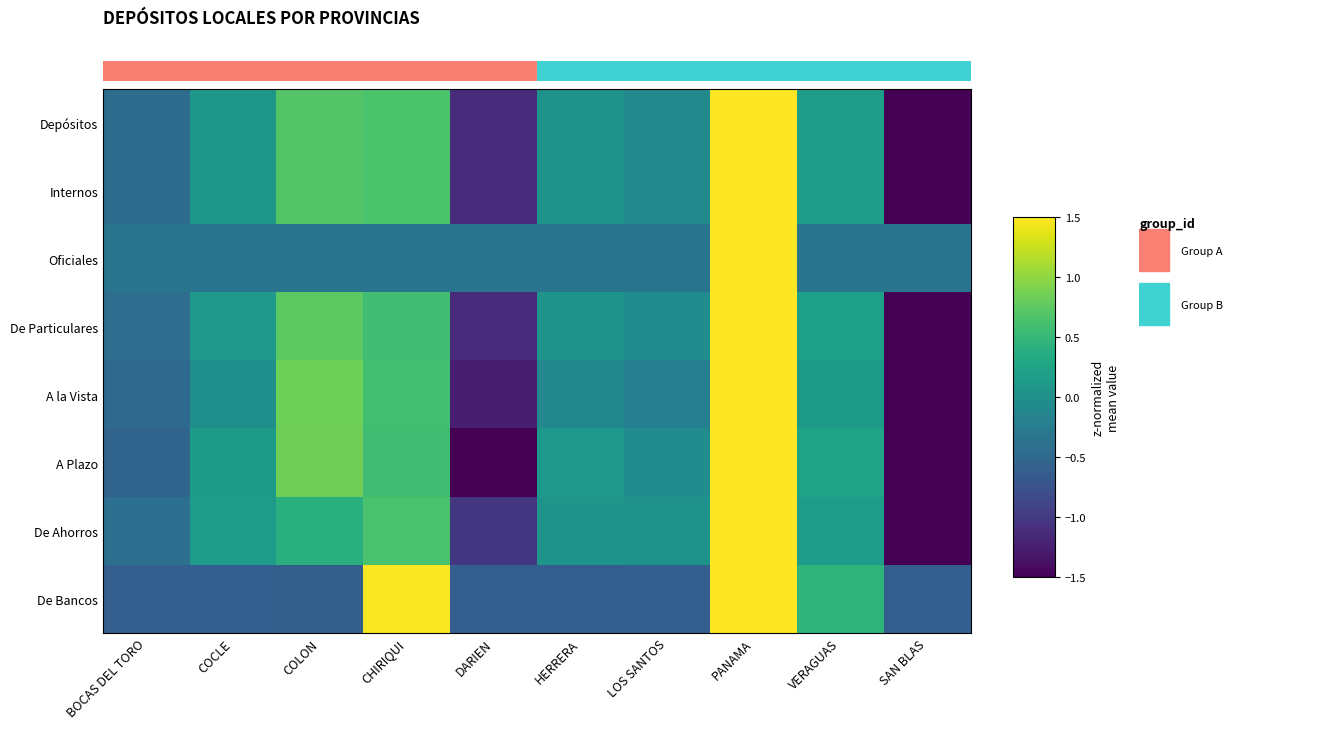

Reading left to right, list all the values displayed in this chart.

Depósitos: BOCAS DEL TORO=-0.4	COCLE=0.1	COLON=0.7	CHIRIQUI=0.6	DARIEN=-1.1	HERRERA=0.0	LOS SANTOS=-0.1	PANAMA=1.9	VERAGUAS=0.2	SAN BLAS=-2.0
Internos: BOCAS DEL TORO=-0.4	COCLE=0.1	COLON=0.7	CHIRIQUI=0.6	DARIEN=-1.1	HERRERA=0.0	LOS SANTOS=-0.1	PANAMA=1.9	VERAGUAS=0.2	SAN BLAS=-2.0
Oficiales: BOCAS DEL TORO=-0.3	COCLE=-0.3	COLON=-0.3	CHIRIQUI=-0.3	DARIEN=-0.3	HERRERA=-0.3	LOS SANTOS=-0.3	PANAMA=3.0	VERAGUAS=-0.3	SAN BLAS=-0.3
De Particulares: BOCAS DEL TORO=-0.4	COCLE=0.1	COLON=0.7	CHIRIQUI=0.6	DARIEN=-1.1	HERRERA=0.1	LOS SANTOS=-0.0	PANAMA=1.9	VERAGUAS=0.2	SAN BLAS=-2.0
A la Vista: BOCAS DEL TORO=-0.5	COCLE=-0.0	COLON=0.8	CHIRIQUI=0.6	DARIEN=-1.2	HERRERA=-0.1	LOS SANTOS=-0.2	PANAMA=2.1	VERAGUAS=0.1	SAN BLAS=-1.6
A Plazo: BOCAS DEL TORO=-0.5	COCLE=0.1	COLON=0.9	CHIRIQUI=0.6	DARIEN=-1.5	HERRERA=0.1	LOS SANTOS=-0.1	PANAMA=1.9	VERAGUAS=0.2	SAN BLAS=-1.7
De Ahorros: BOCAS DEL TORO=-0.4	COCLE=0.2	COLON=0.4	CHIRIQUI=0.6	DARIEN=-1.0	HERRERA=0.0	LOS SANTOS=0.0	PANAMA=2.0	VERAGUAS=0.2	SAN BLAS=-2.0
De Bancos: BOCAS DEL TORO=-0.6	COCLE=-0.6	COLON=-0.6	CHIRIQUI=1.5	DARIEN=-0.6	HERRERA=-0.6	LOS SANTOS=-0.6	PANAMA=2.3	VERAGUAS=0.5	SAN BLAS=-0.6